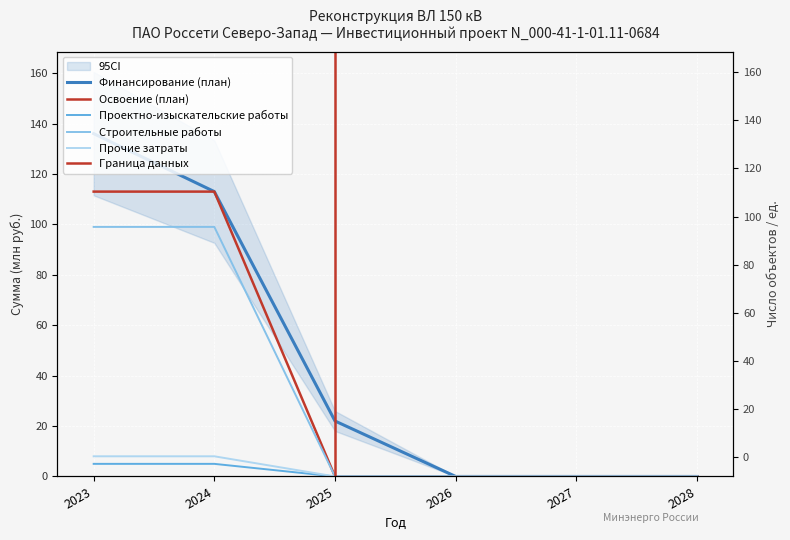

Reading right to left, what are all the values shown in this chart?

Финансирование (план): 2028=0	2027=0	2026=0	2025=22	2024=113	2023=136
Освоение (план): 2028=0	2027=0	2026=0	2025=0	2024=113	2023=113
Проектно-изыскательские работы: 2028=0	2027=0	2026=0	2025=0	2024=5	2023=5
Строительные работы: 2028=0	2027=0	2026=0	2025=0	2024=99	2023=99
Прочие затраты: 2028=0	2027=0	2026=0	2025=0	2024=8	2023=8